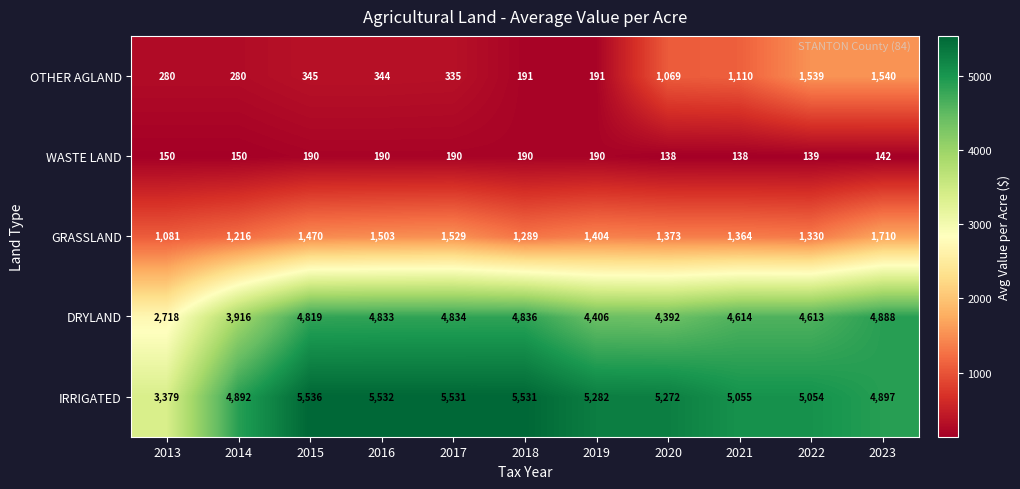

Which series changed the most between 2013 and 2022?

DRYLAND